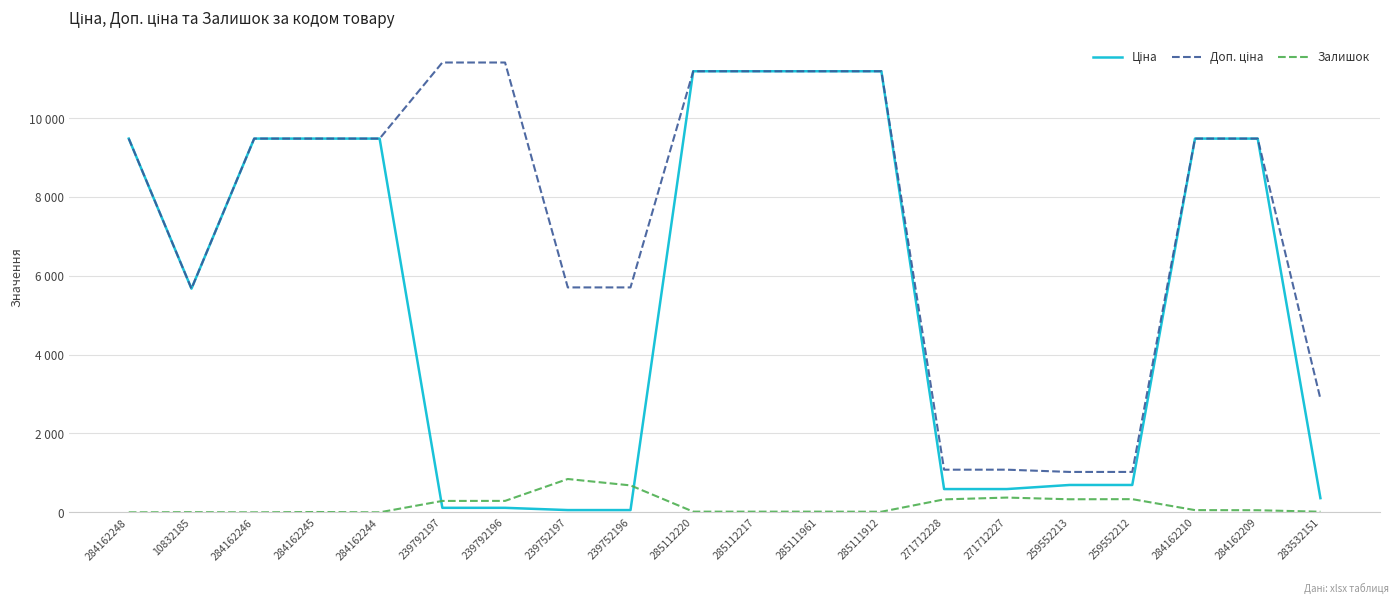

Which has a higher value, 284162244 or 285111961?

285111961